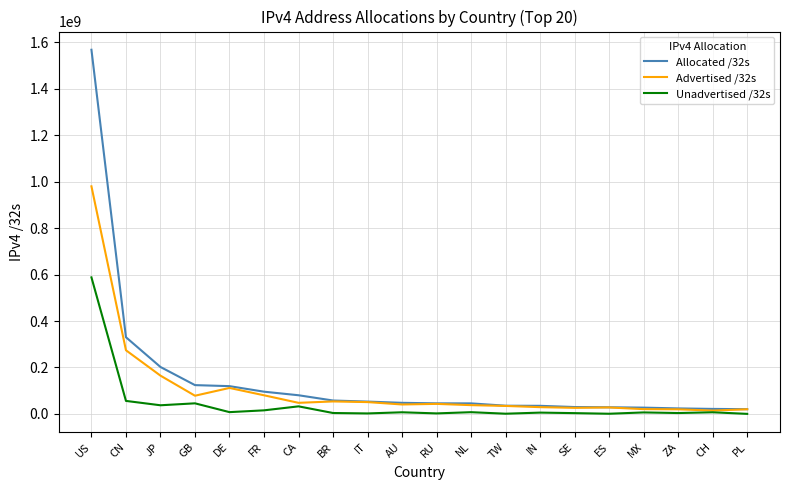

What is the total value across all series at RU?

91181120